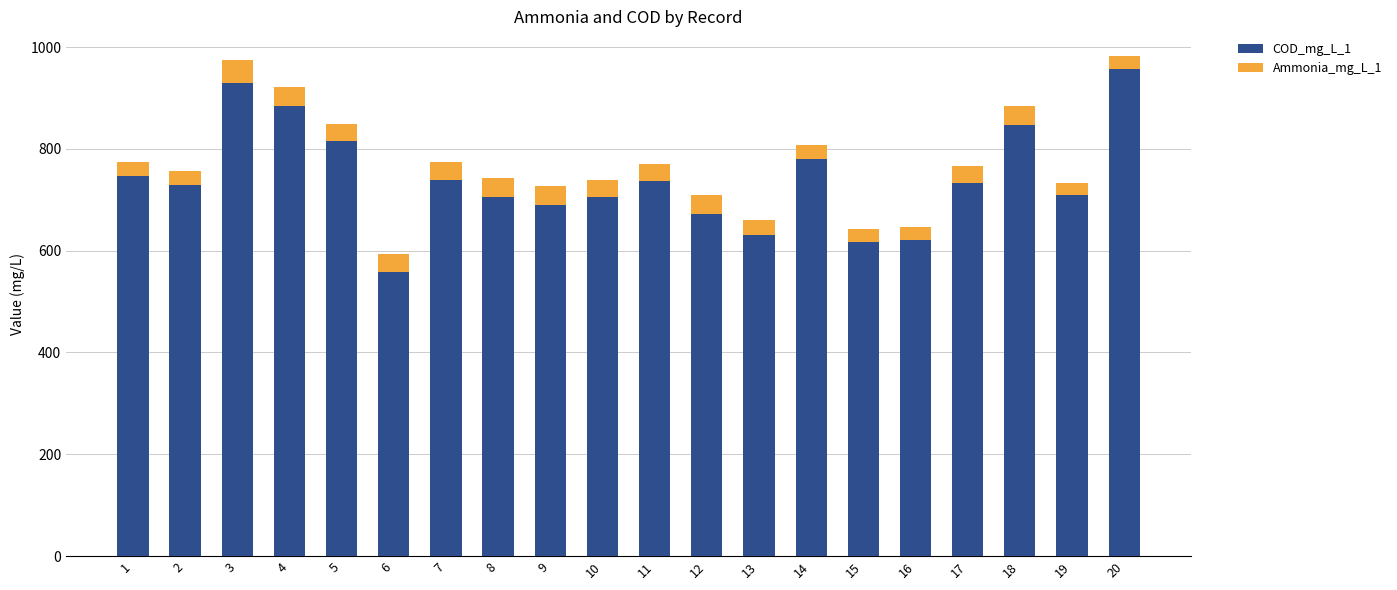

What is the maximum value for COD_mg_L_1?

957